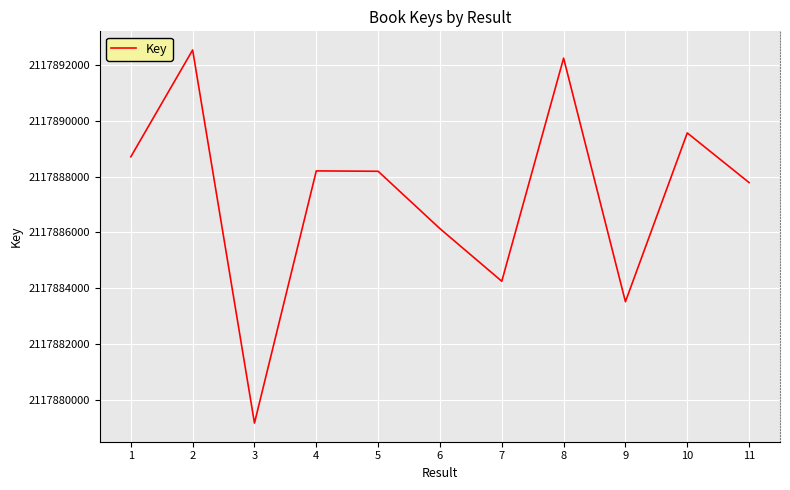

What is the change in value from 7 to 8?

+8007